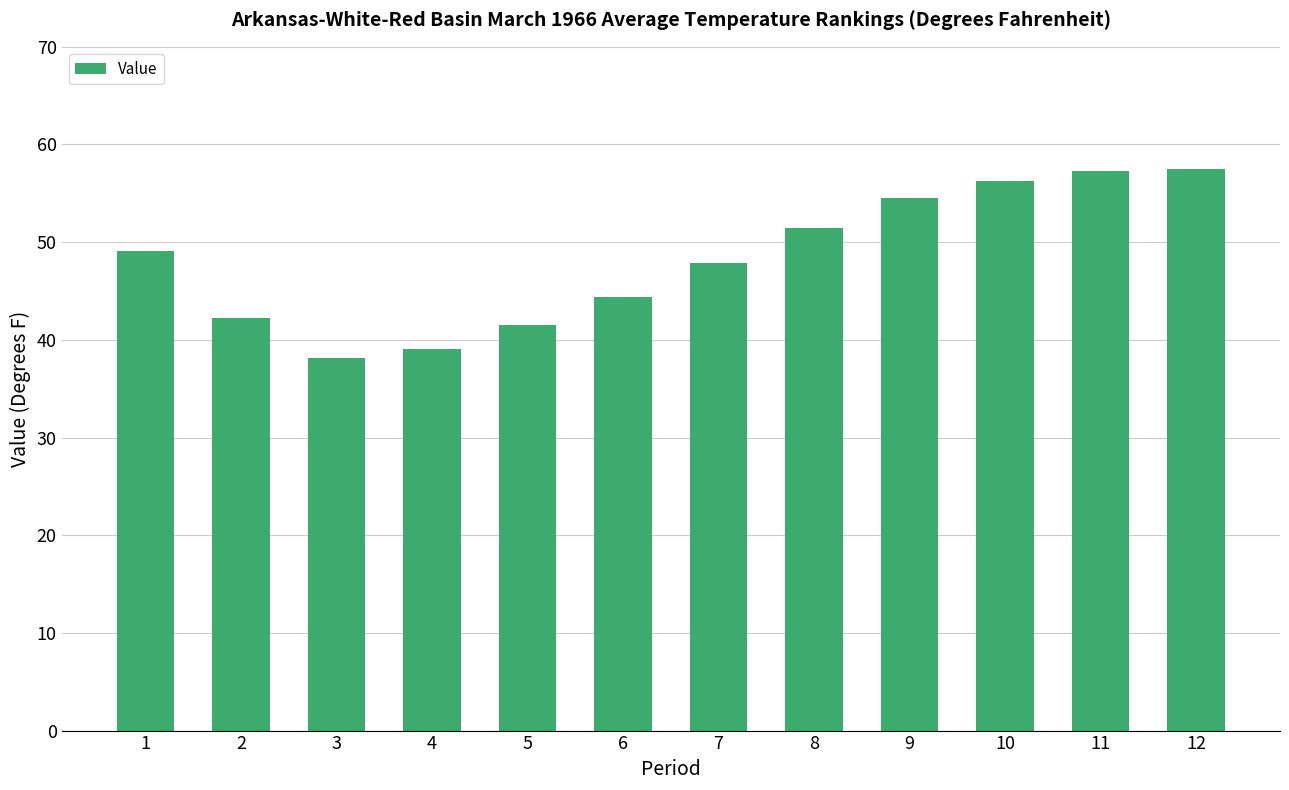

Are the bars grouped side by side (vs. stacked)?

No